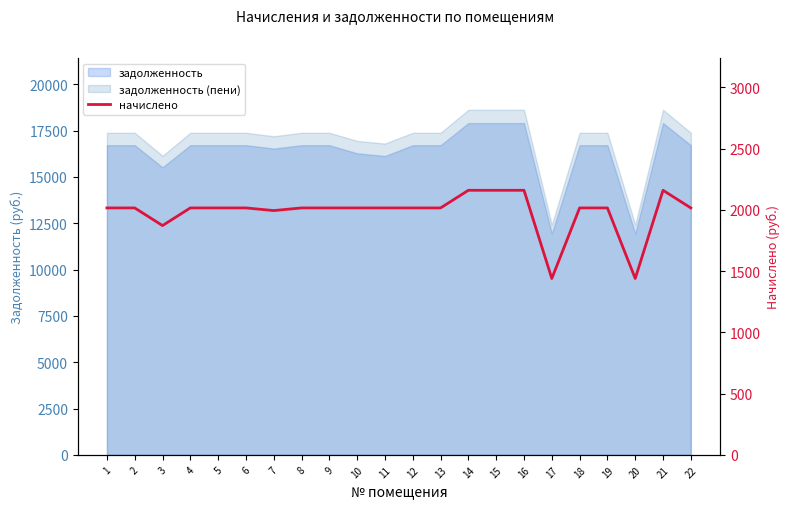

Does the chart have visible grid lines?

No